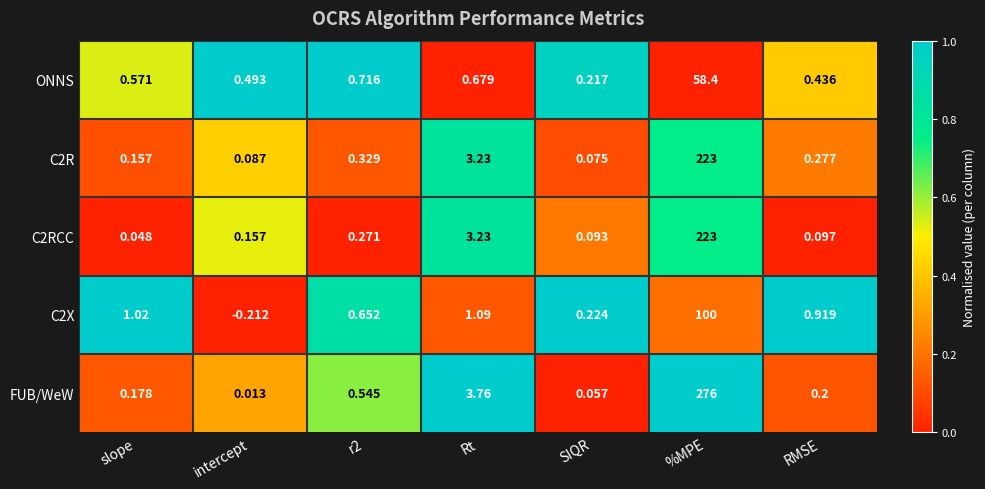

Which category has the lowest value in the C2X series?

intercept